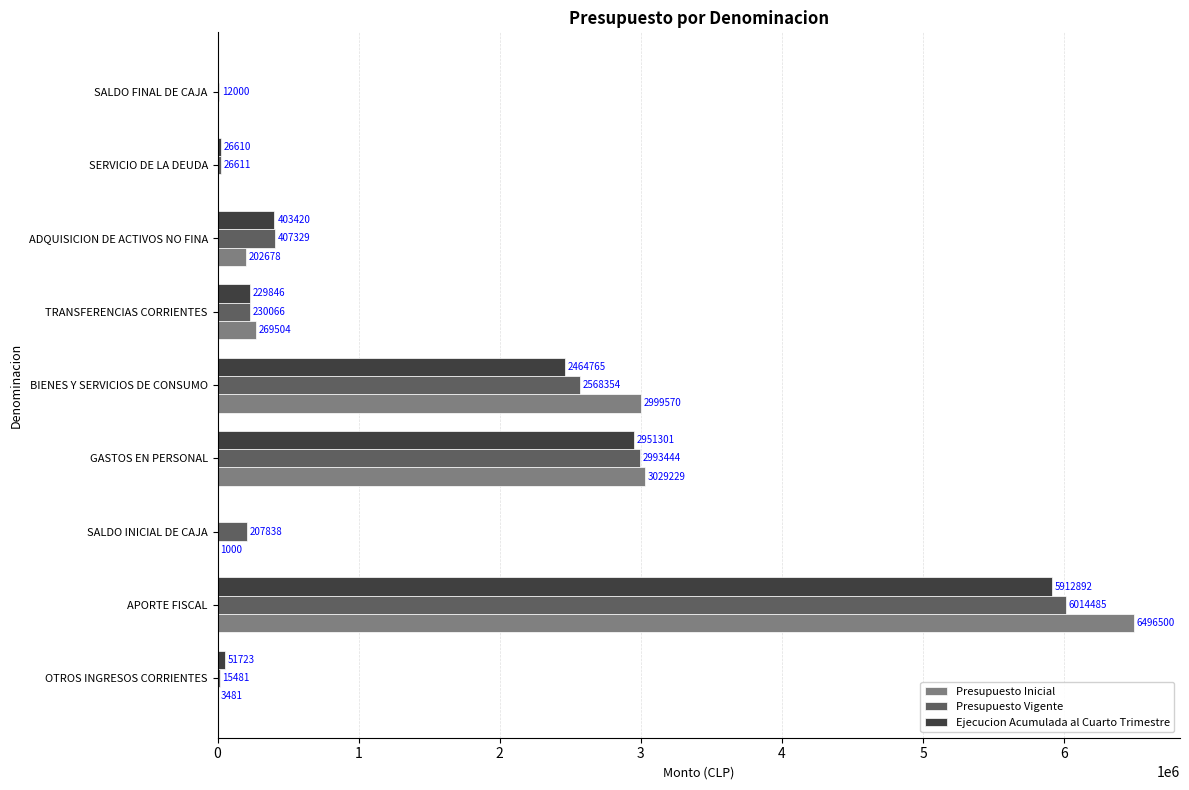

How many values in Ejecucion Acumulada al Cuarto Trimestre are above zero?

7